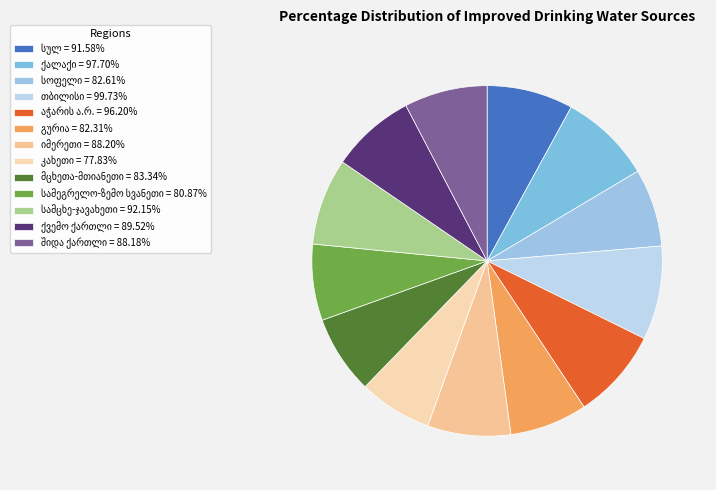

Which category has the smallest portion of the pie?

კახეთი